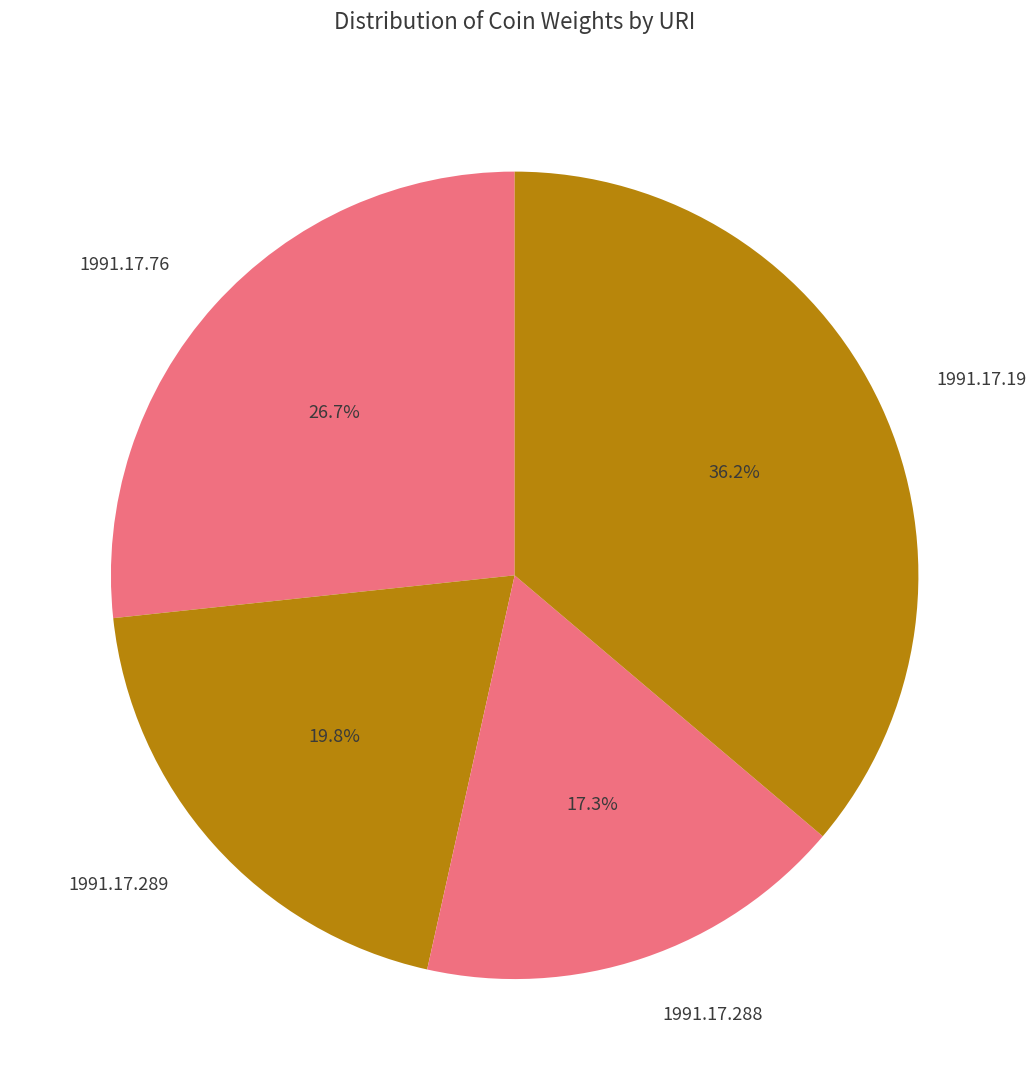

Which has a higher value, 1991.17.76 or 1991.17.289?

1991.17.76